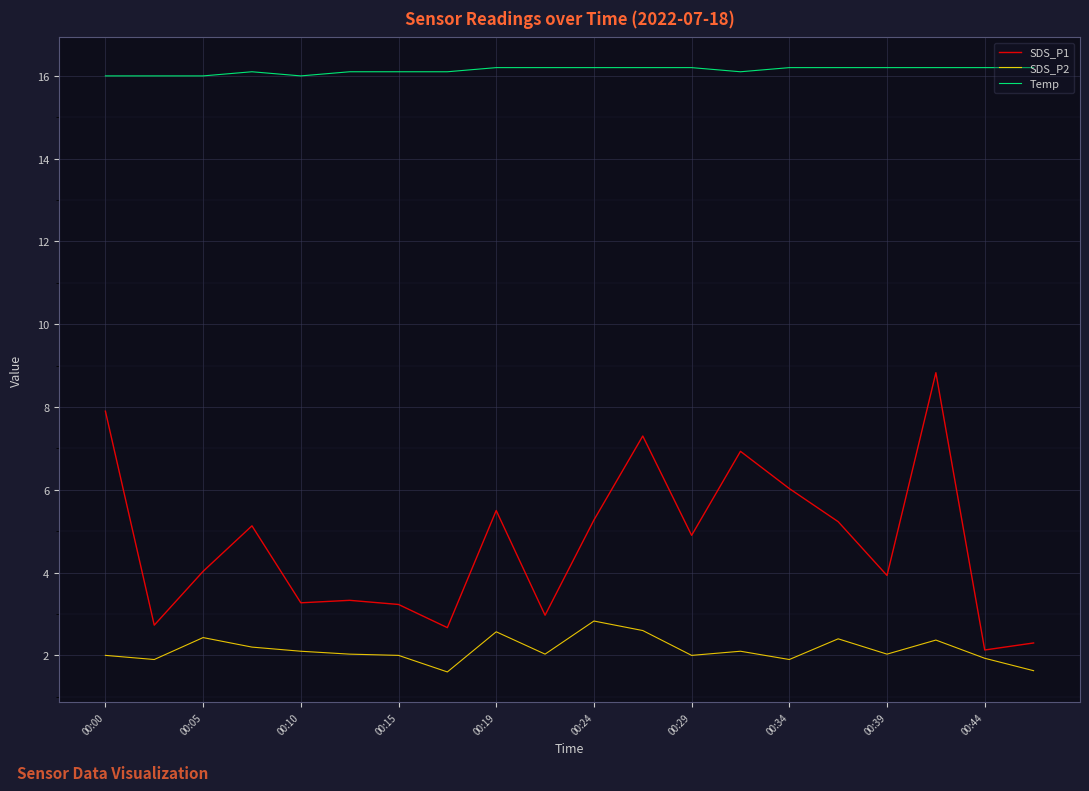

What is the smallest value displayed?

1.6